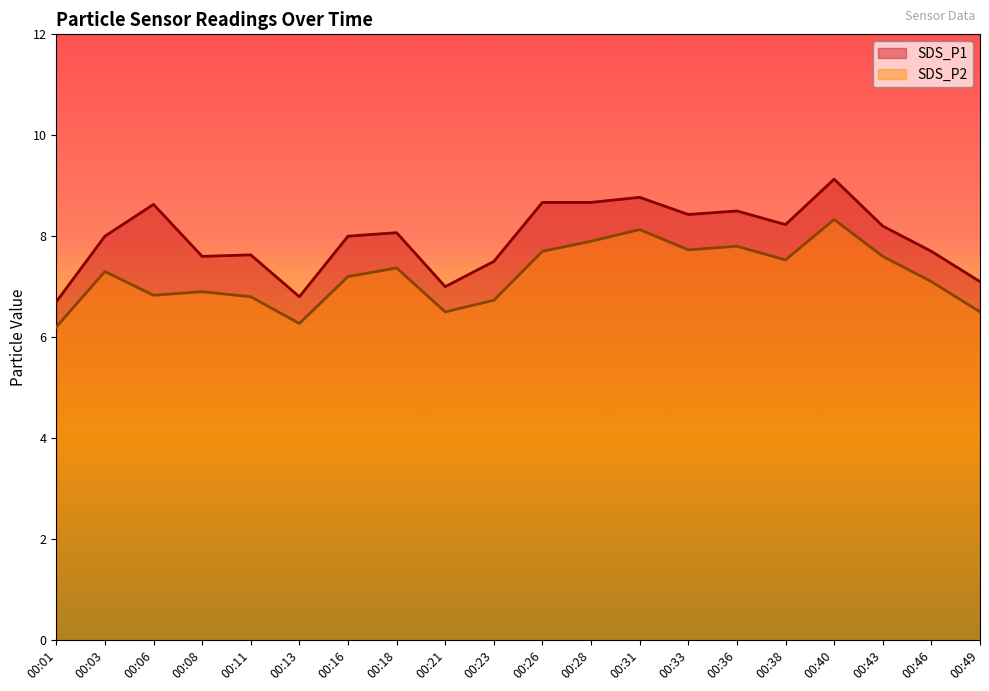

True or false: SDS_P1 and SDS_P2 cross at least once.

False